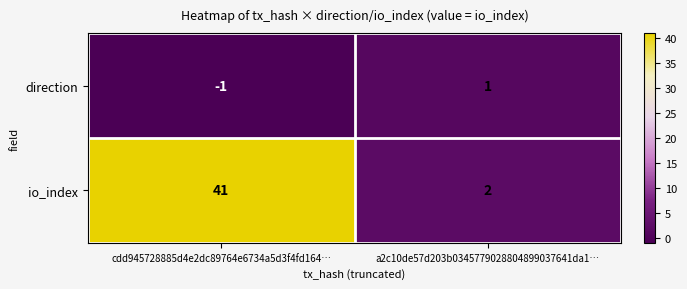

How many categories are shown in the chart?

2